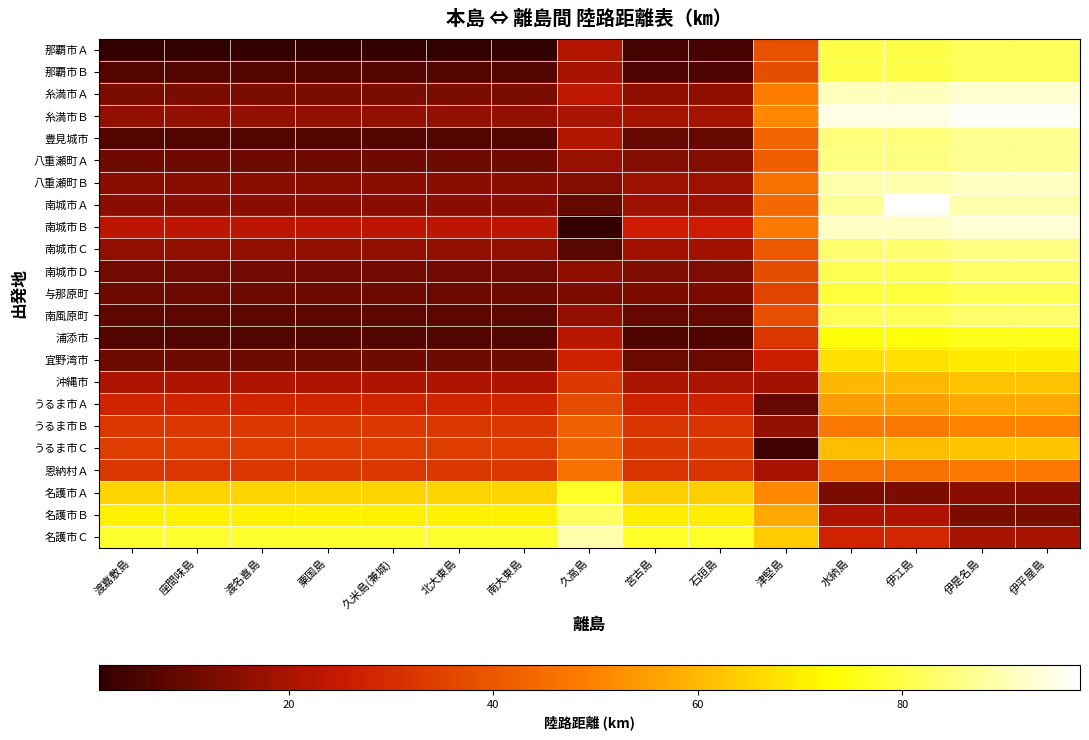

Which series has the largest total across all categories?

名護市Ｃ